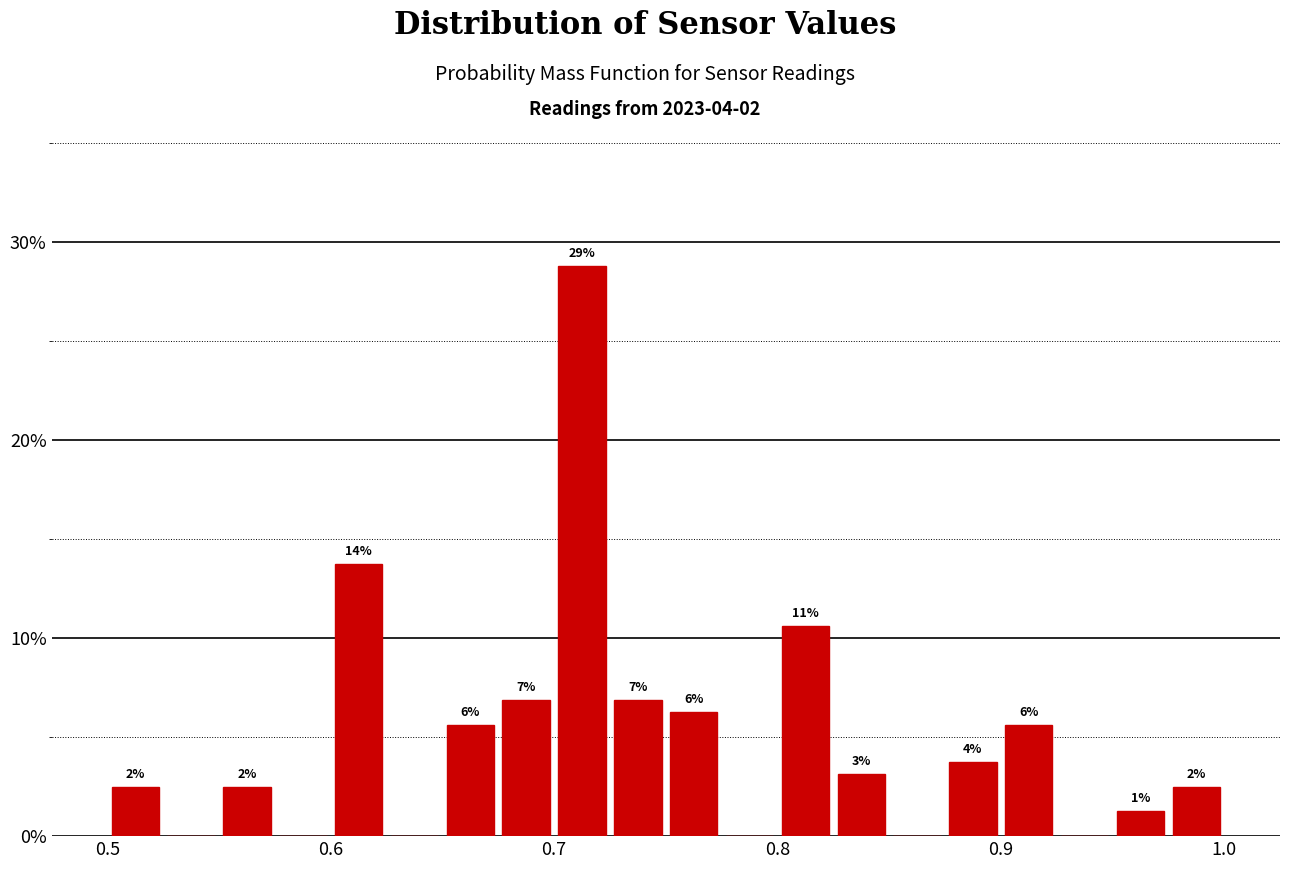

Read against the x-axis, roughly where is the centre of the tallest bar?

0.71